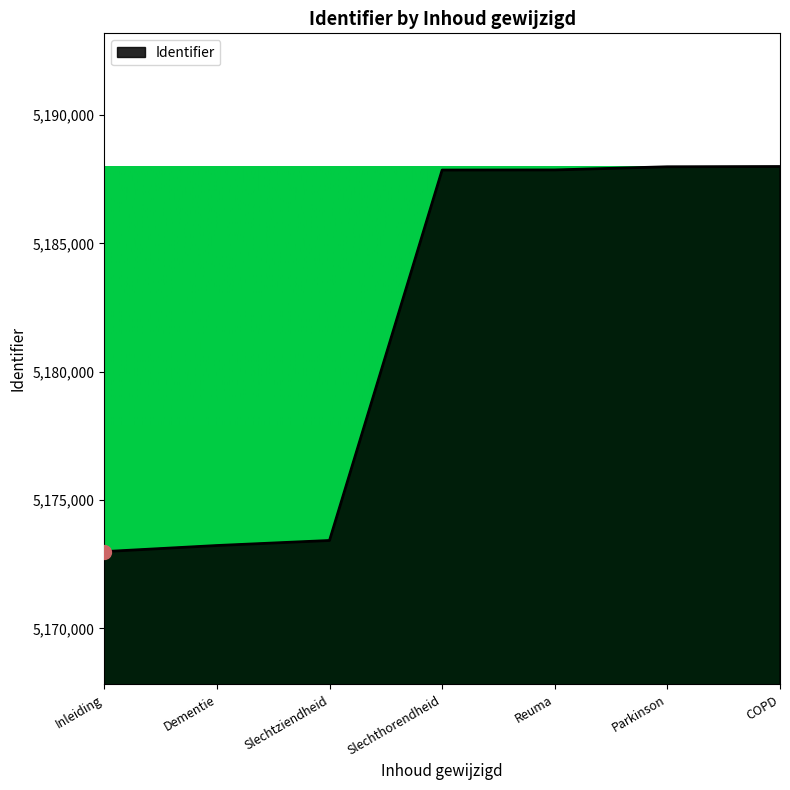

What is the smallest value displayed?

5172991